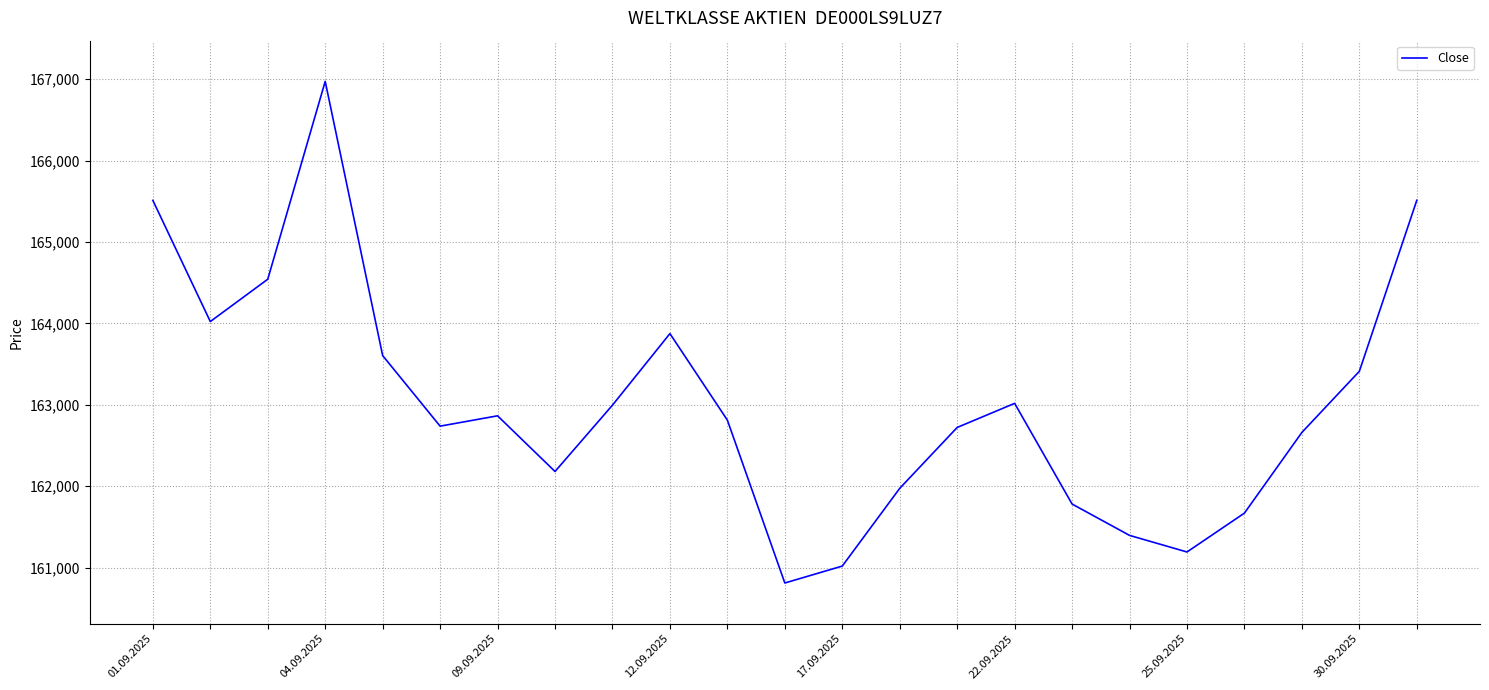

What is the difference between the maximum and minimum values?

6163